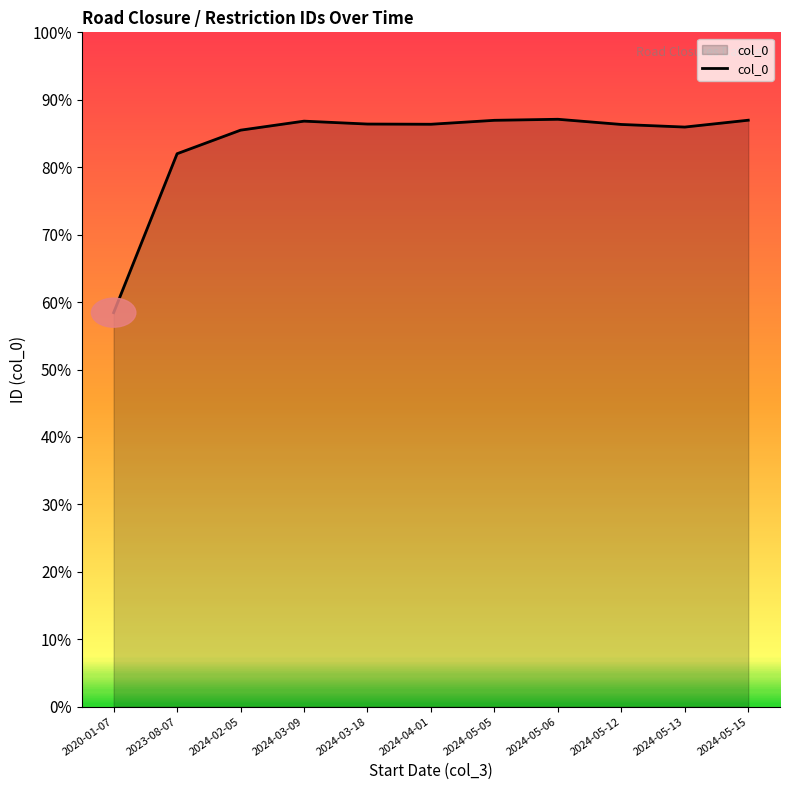

At which category does the data reach its first local valley?

2024-04-01